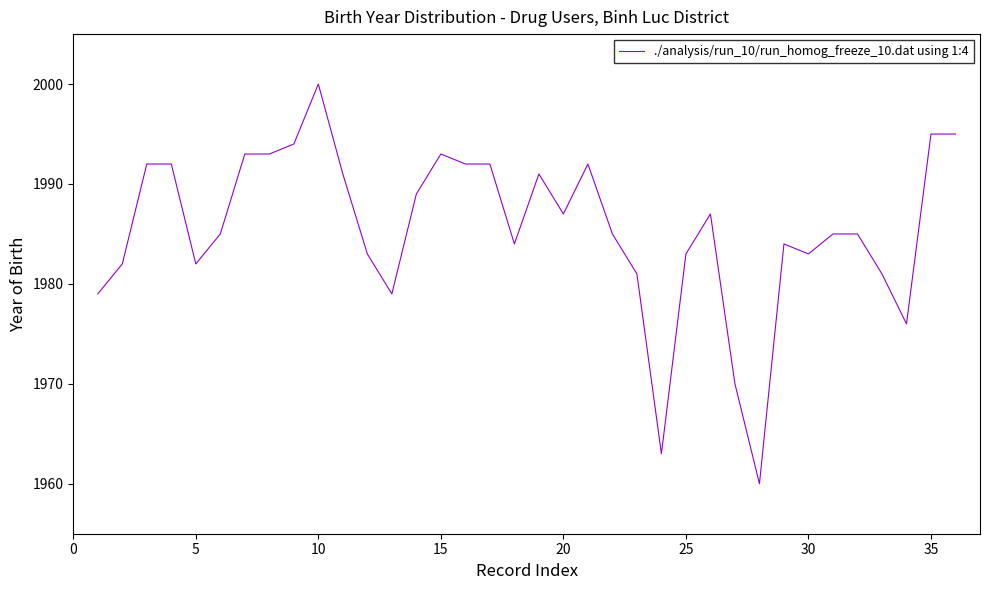

What is the difference between the second highest and second lowest values?

32